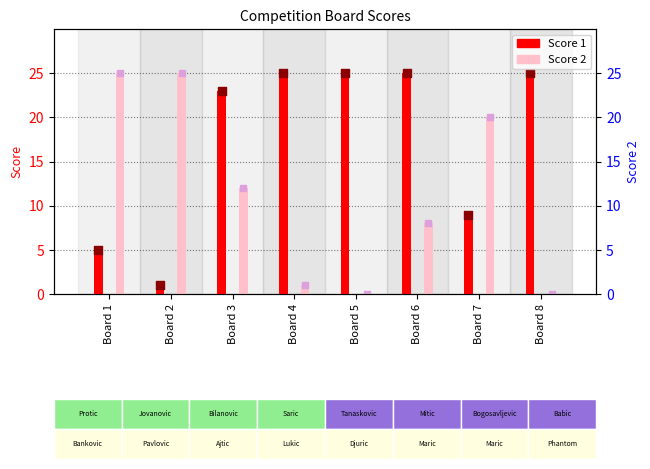

At which category is the sum across all series the highest?

Board 3